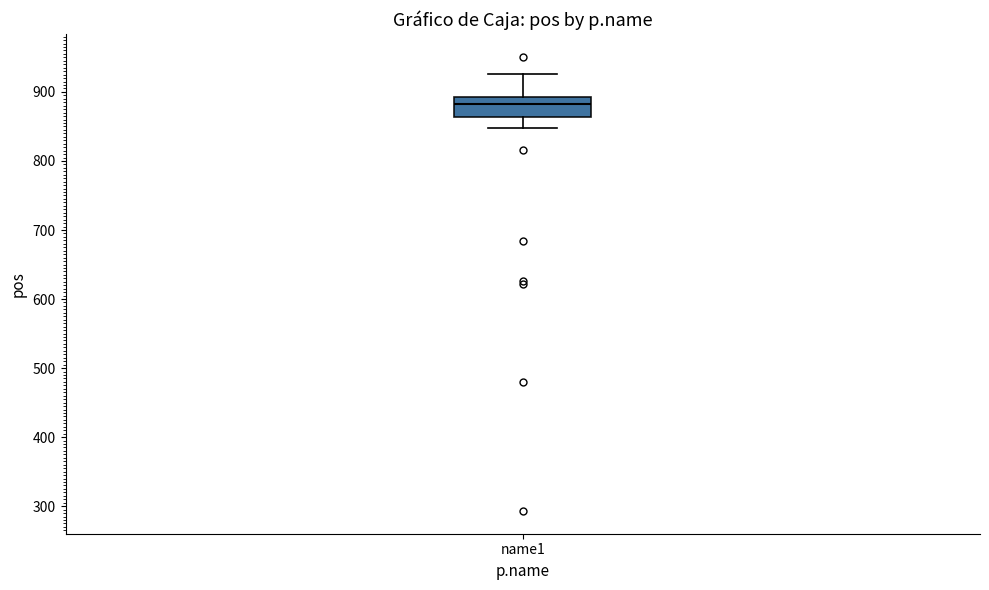

Transcribe this box plot: give where the median line is, the range the box spans, and where the two whiskers end, as read against the y-axis. The values are not printed on the chart, so give them approximately, as read against the axis.

median 880, box 860 to 890, whiskers 850 to 930